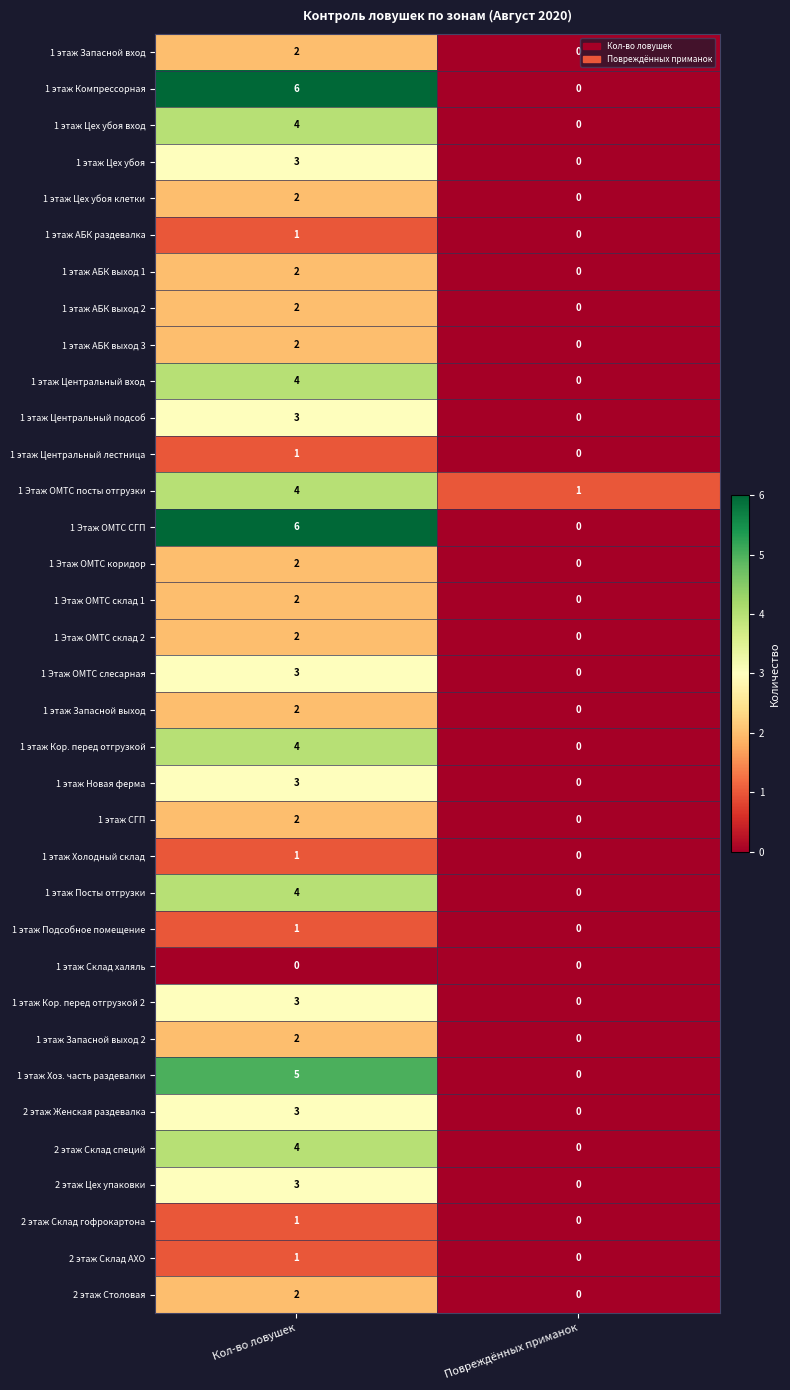

What is the spread (max minus min) of values at Кол-во ловушек?

6